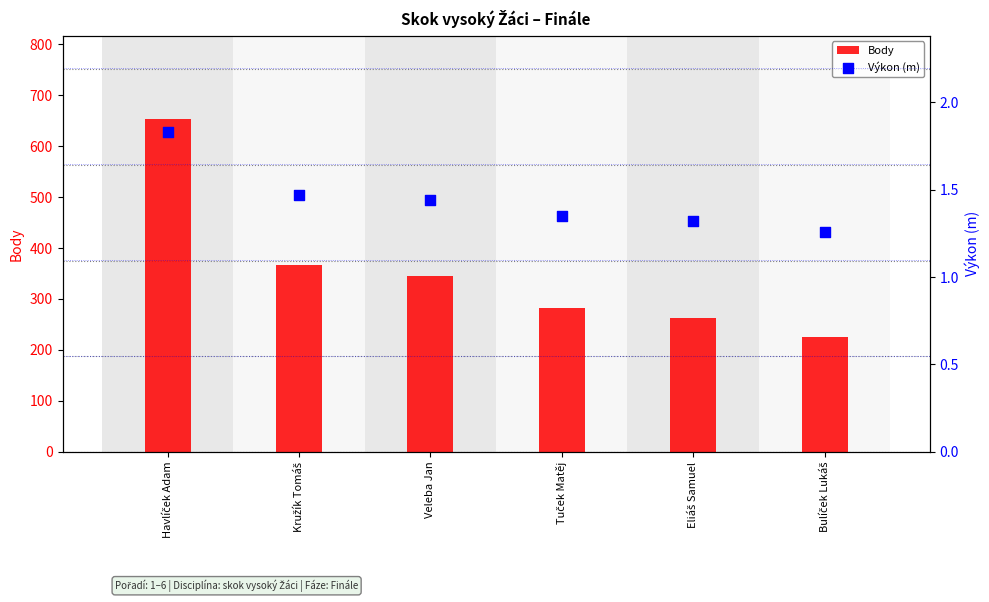

At how many categories does at least one series exceed 108?

6